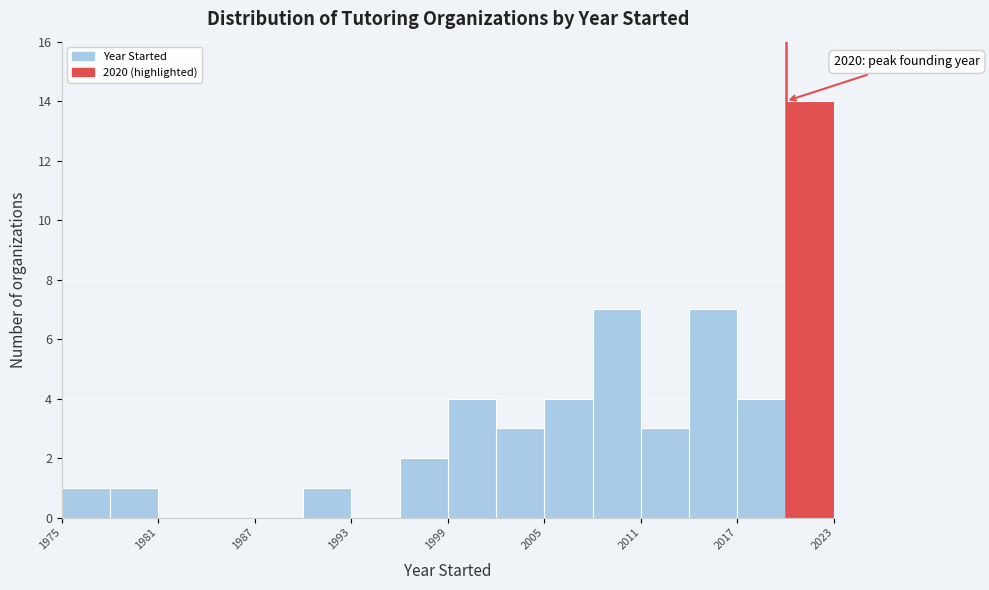

Read against the x-axis, roughly where is the centre of the tallest bar?

2022